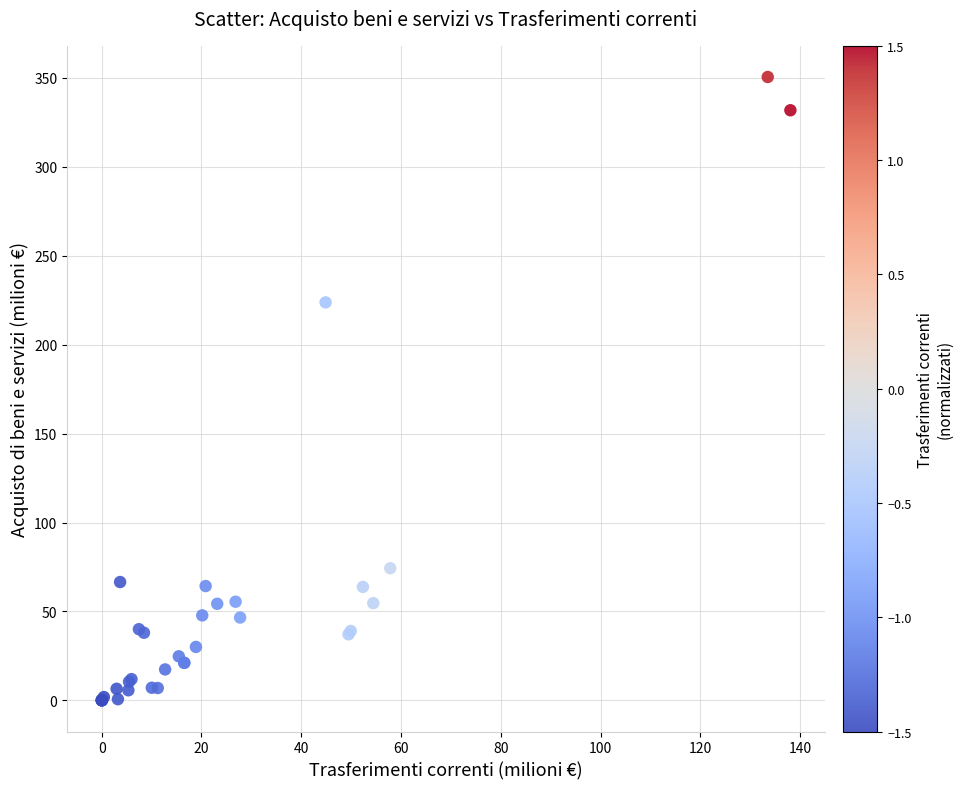

What Y value in the scatter plot is closest to 175?

223.8